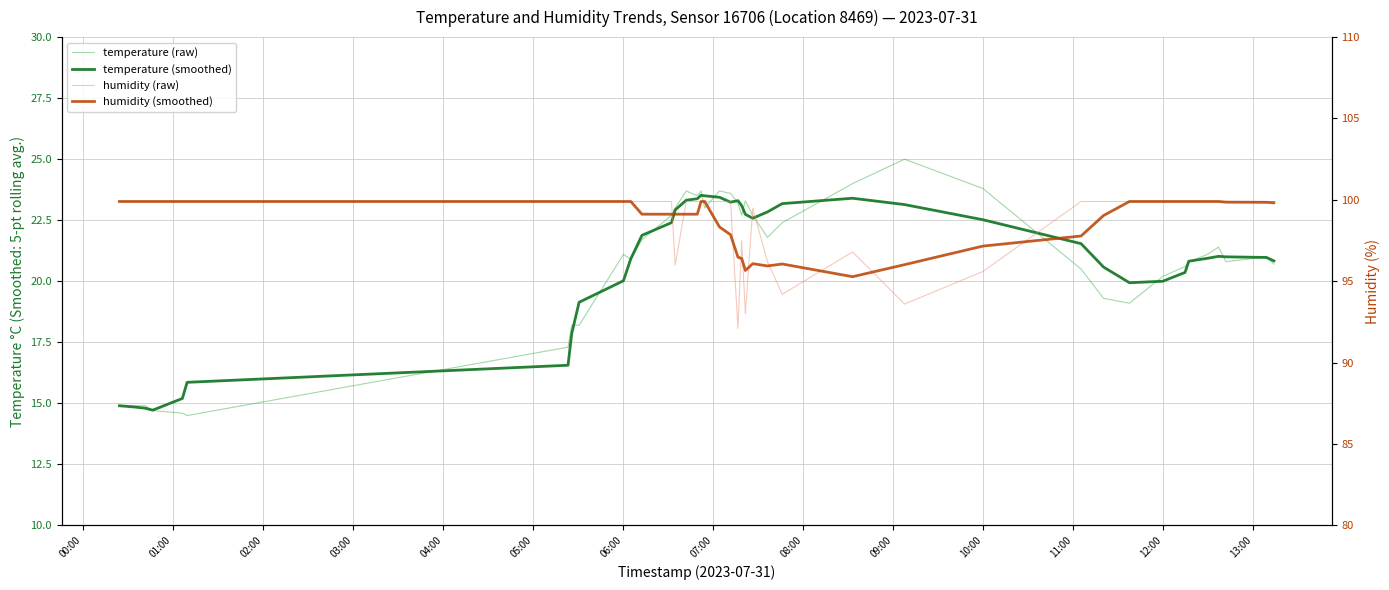

What is the maximum value shown in the chart?

99.9